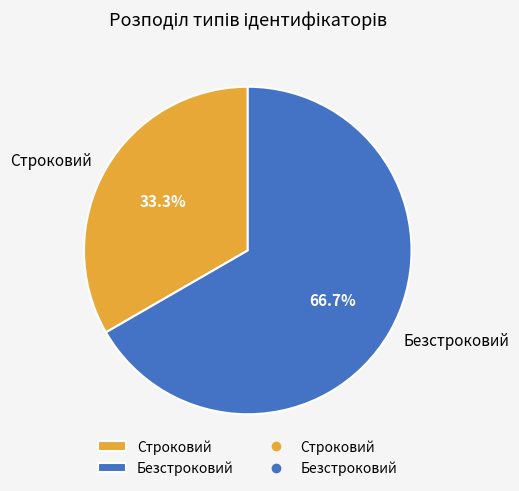

Which has a higher value, Строковий or Безстроковий?

Безстроковий